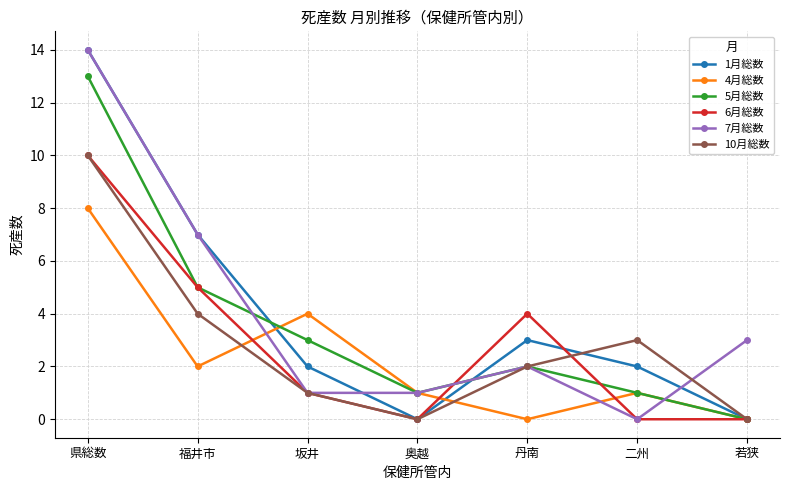

How many 4月総数 values are between 0 and 4?

6